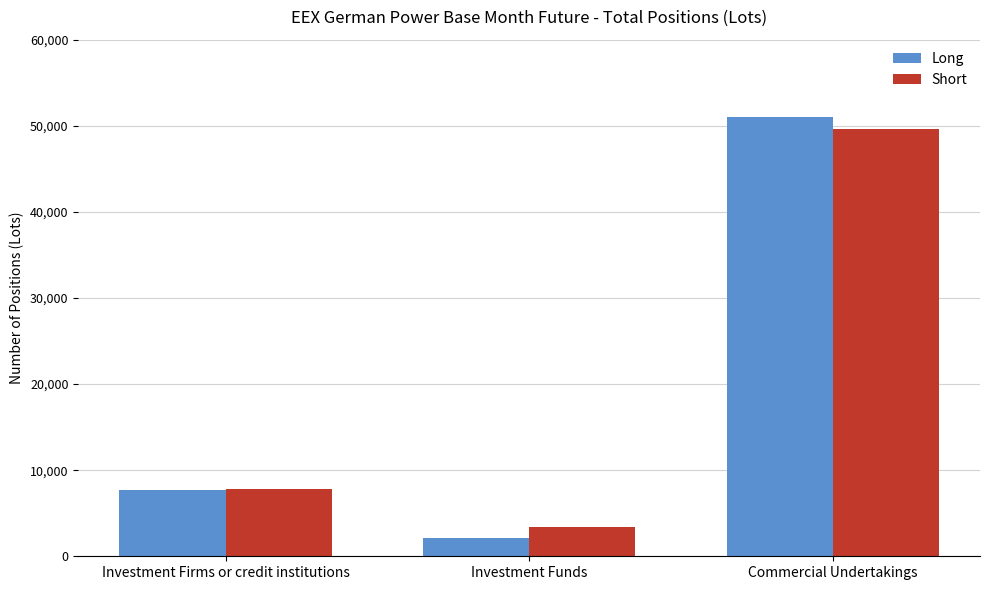

What is the sum of the Short values at Investment Funds and Commercial Undertakings?

53035.4